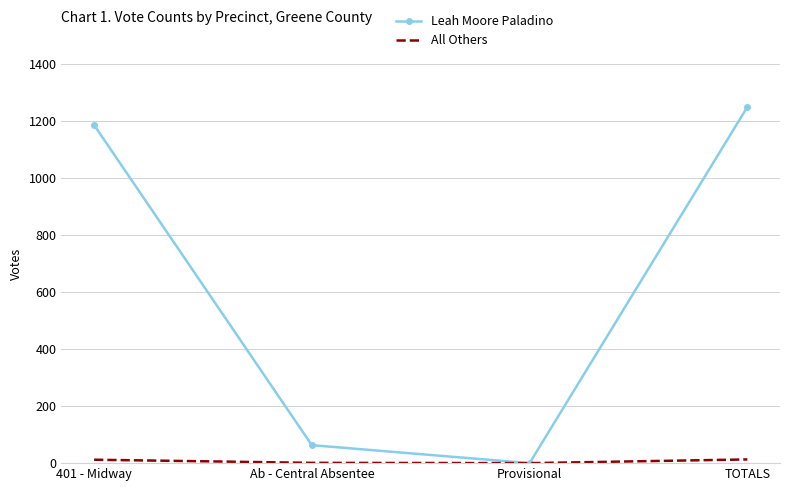

What is the maximum value shown in the chart?

1248